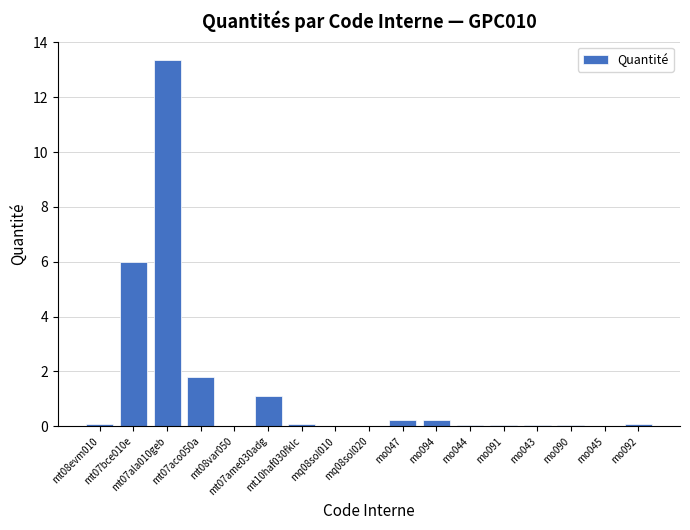

The value at mt07ala010geb is 5.4. True or false?

False